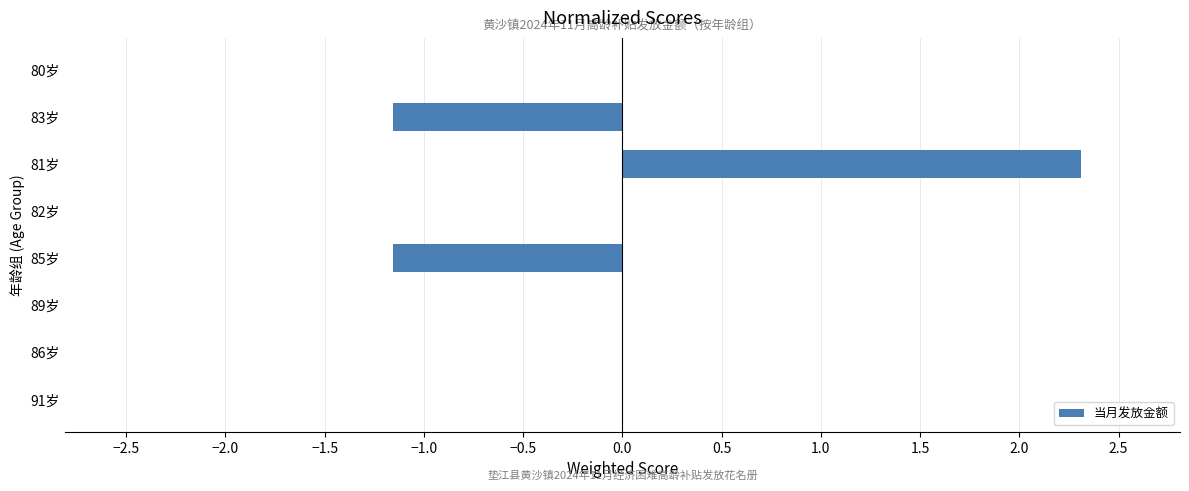

How many categories are shown in the chart?

8